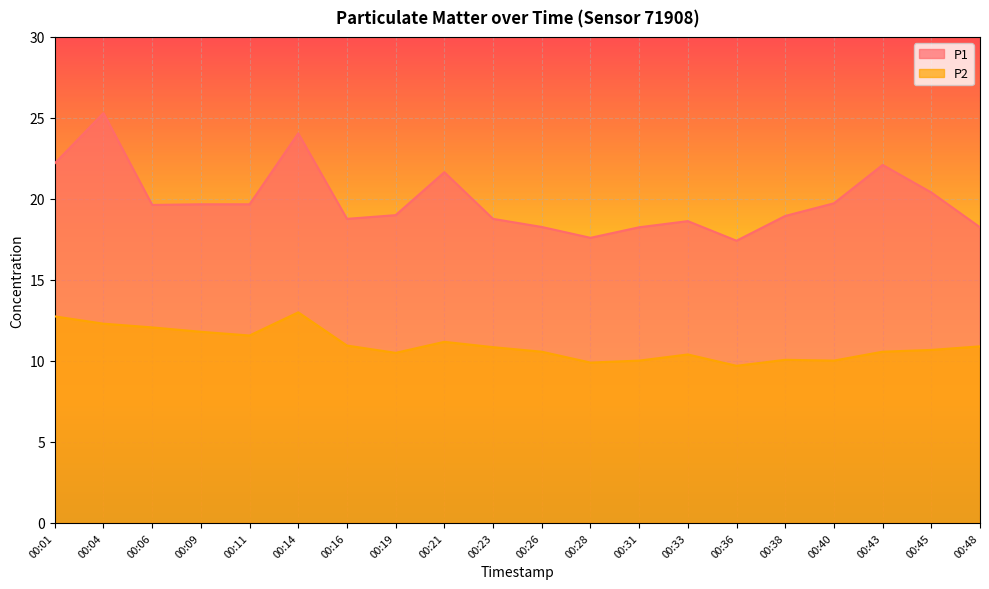

How many lines are shown in the chart?

2